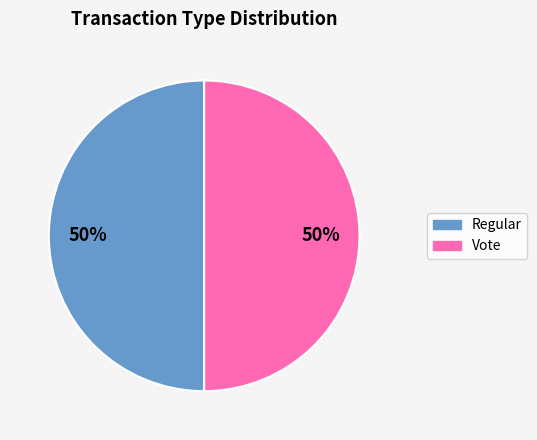

Is the sum of Regular and Vote greater than half?

Yes